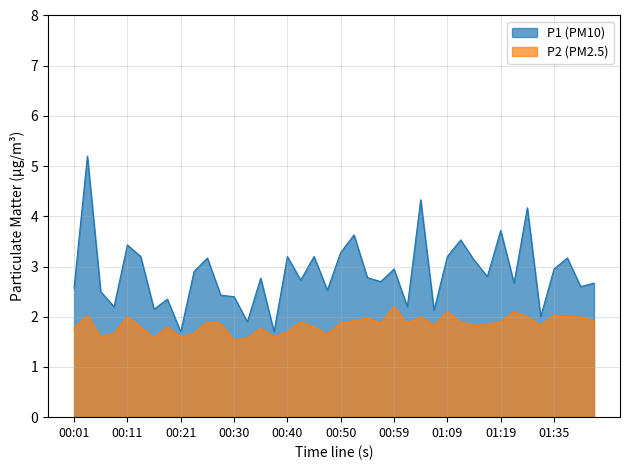

True or false: P2 and P1 cross at least once.

False